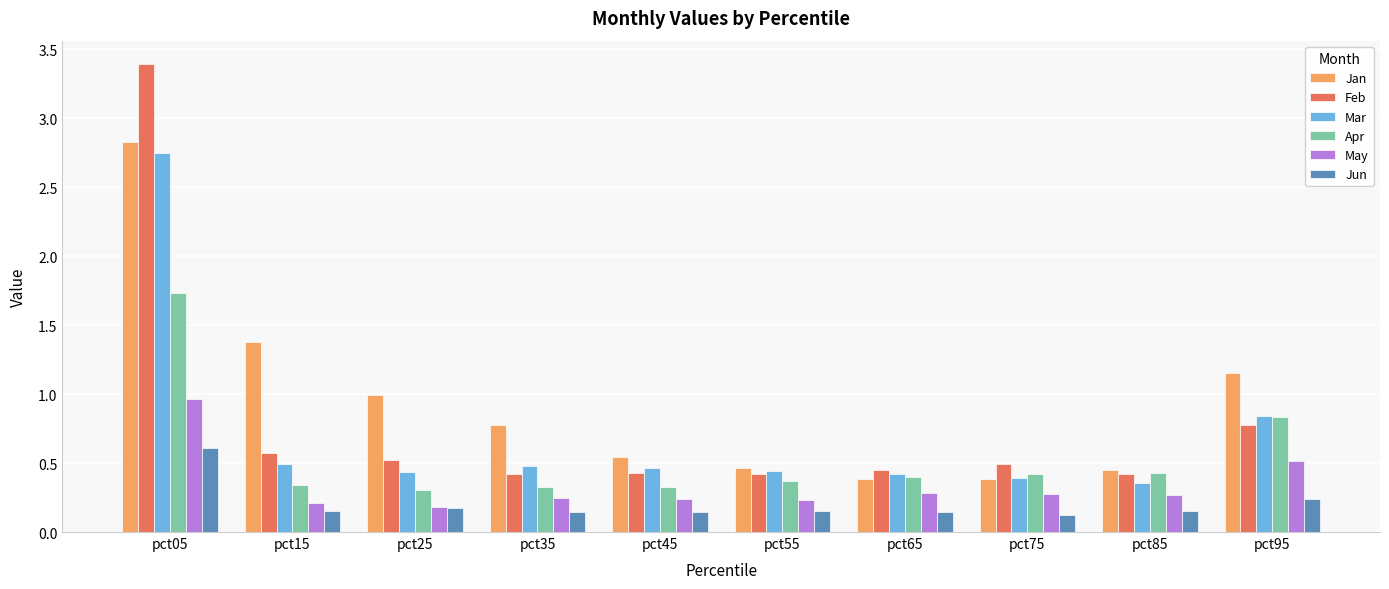

Where is Jan nearest to the value 1?

pct25